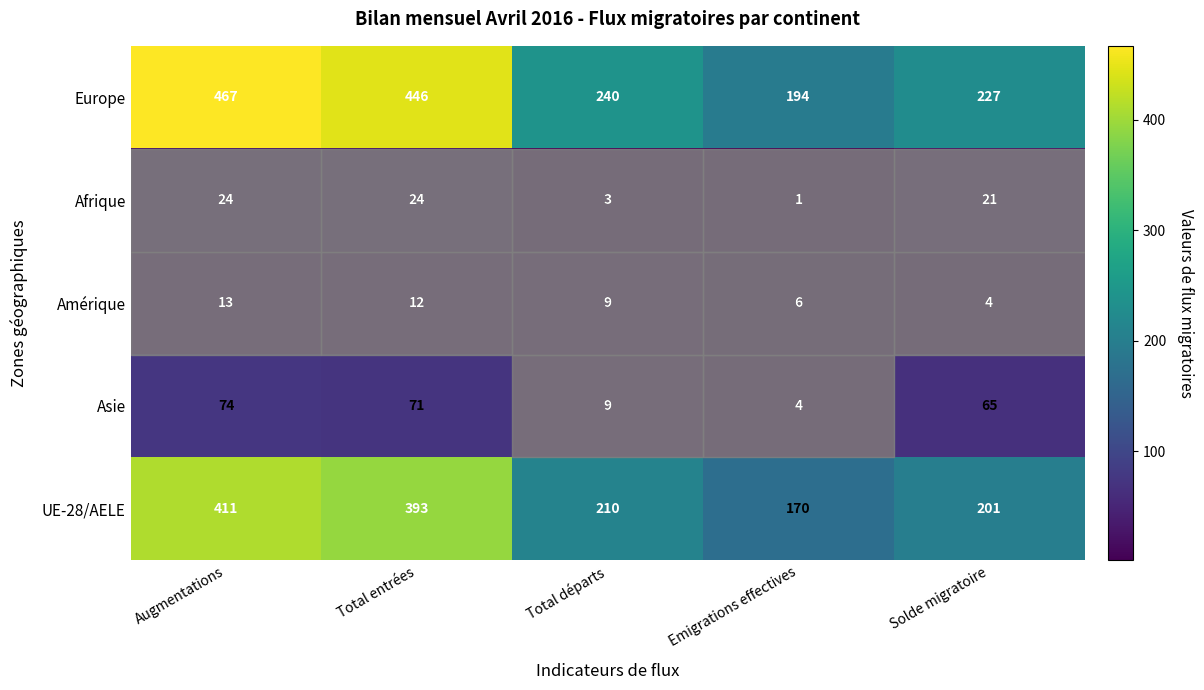

The Asie series shows 4 at Emigrations effectives. True or false?

True